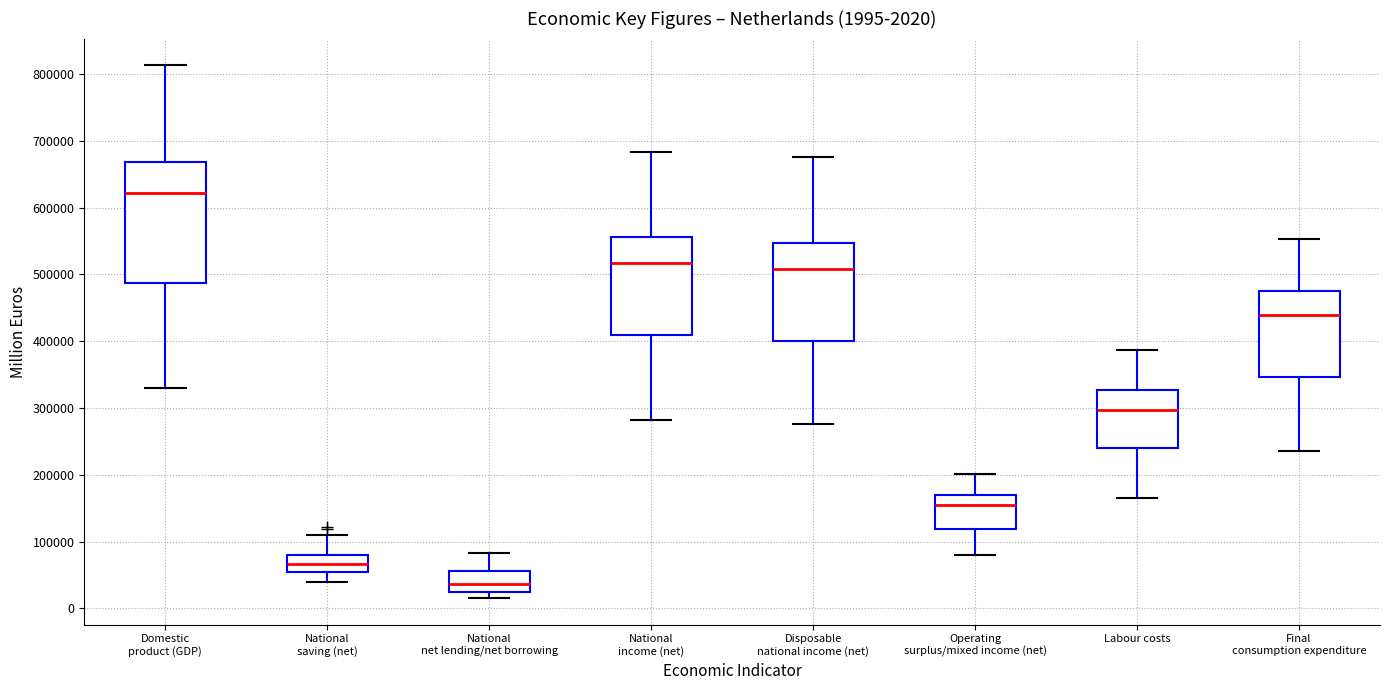

Which box's median line is the highest?

Domestic product (GDP)